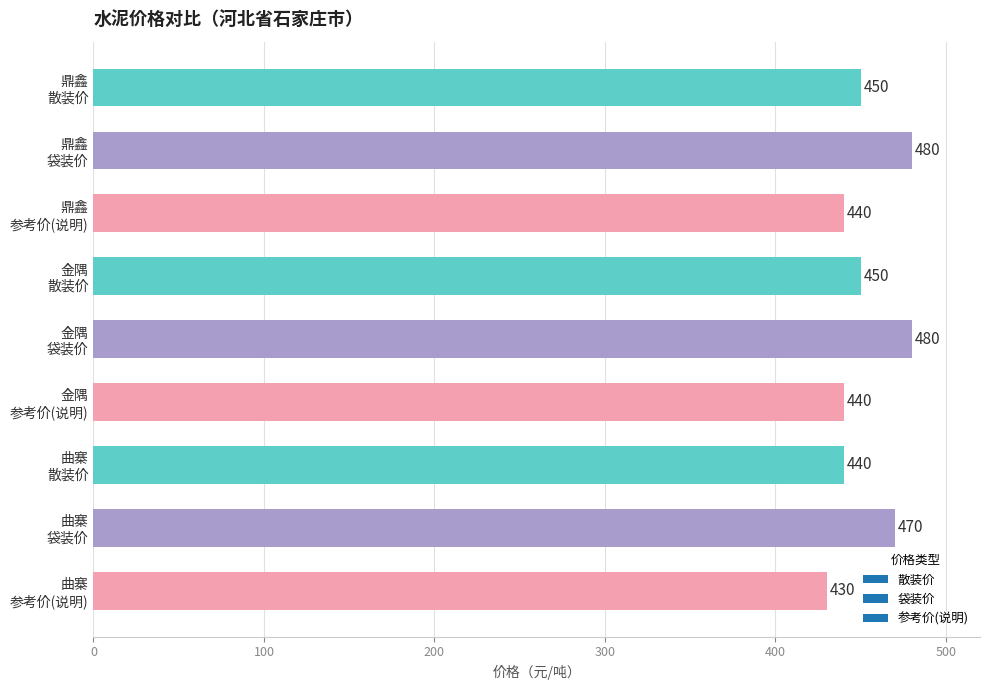

What is the value of the 8th bar from the top?

470